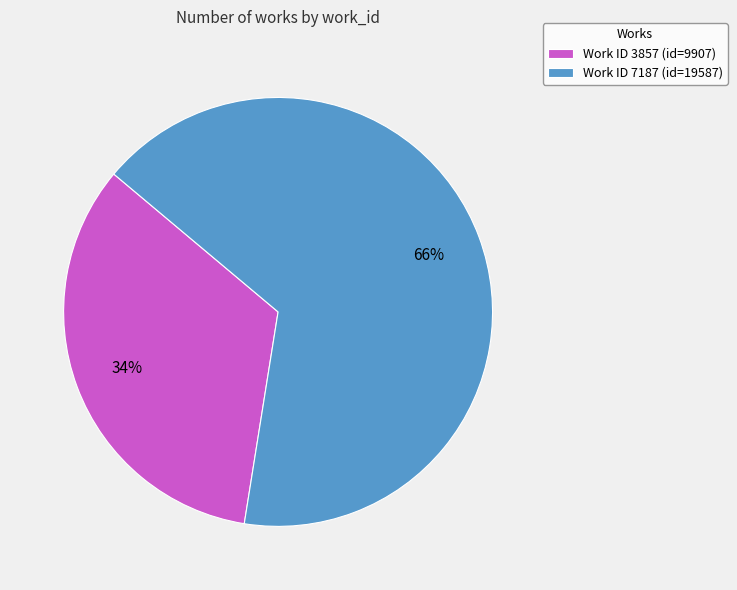

Rank the categories by value from highest to lowest.

Work ID 7187 (id=19587), Work ID 3857 (id=9907)